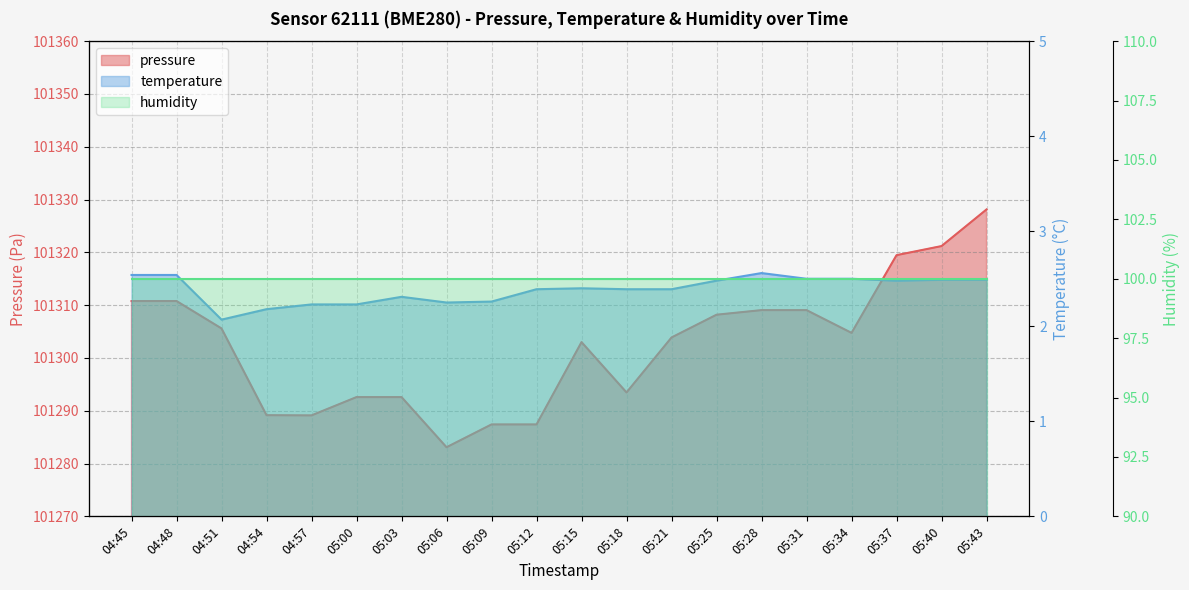

What is the difference between the highest and lowest values at 05:40?

101318.7